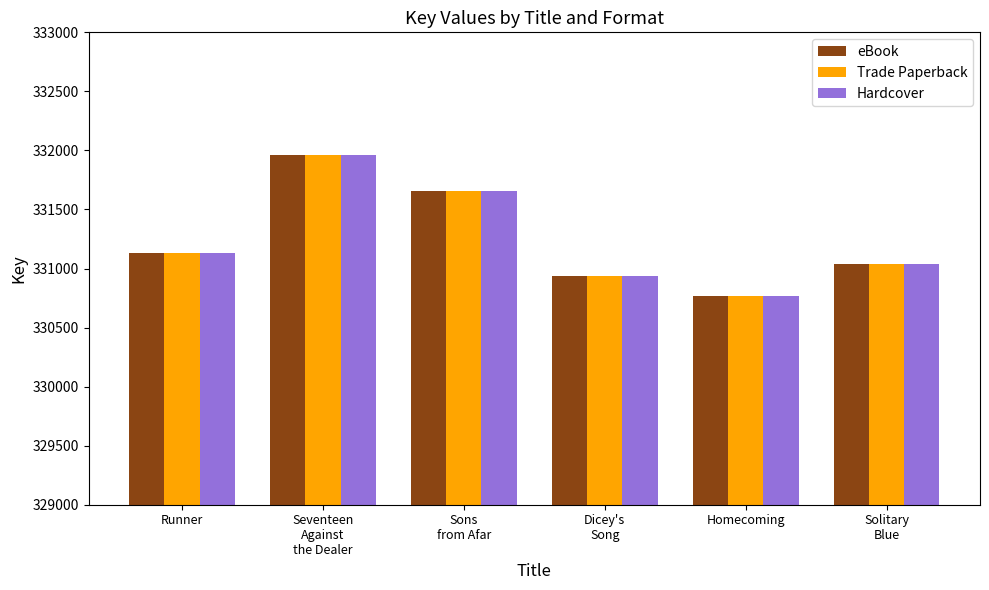

Reading right to left, what are all the values shown in this chart?

eBook: 331038	330766	330937	331660	331959	331130
Trade Paperback: 331038	330766	330937	331660	331959	331130
Hardcover: 331038	330766	330937	331660	331959	331130